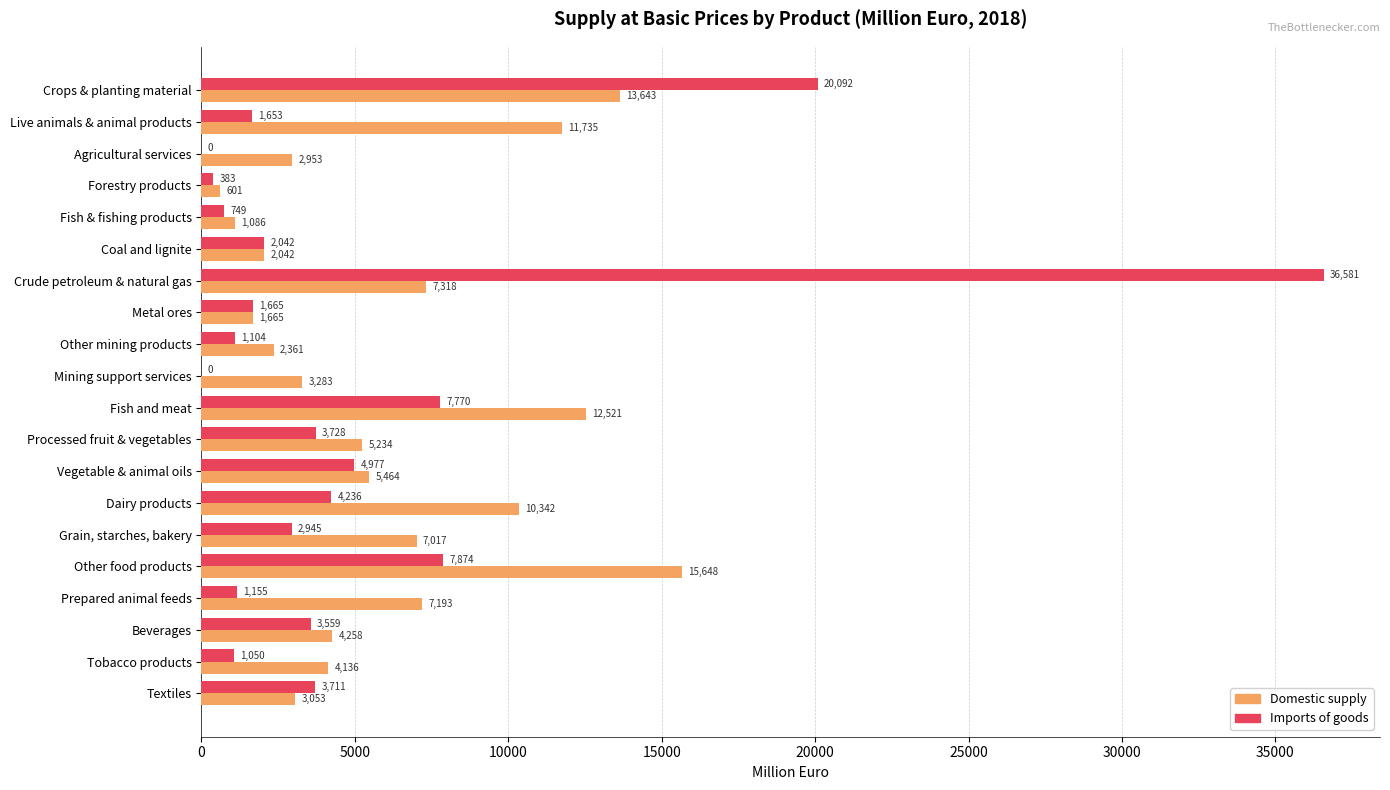

Which series has the largest total across all categories?

Domestic supply